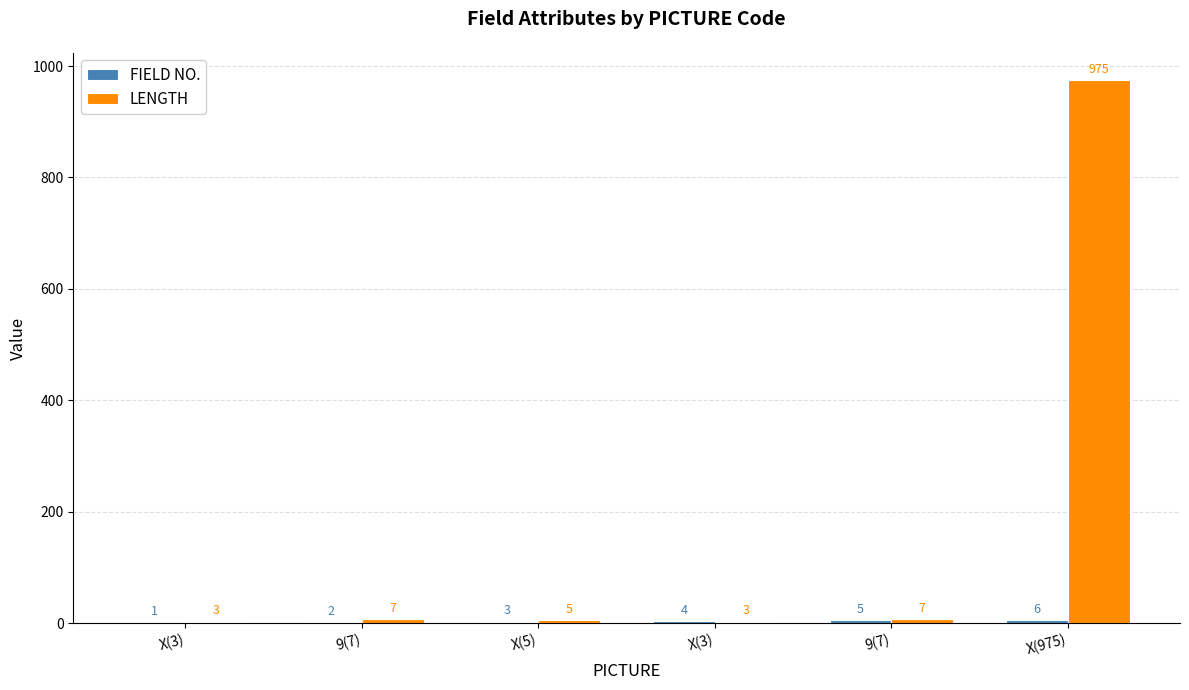

Is it true that LENGTH equals 1 at X(3)?

False